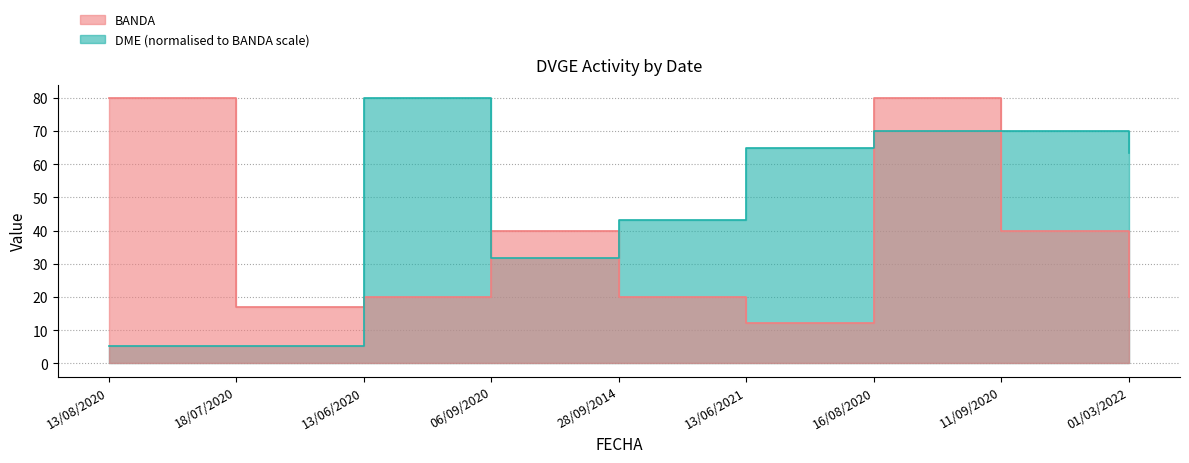

At which category does BANDA reach its first local valley?

18/07/2020